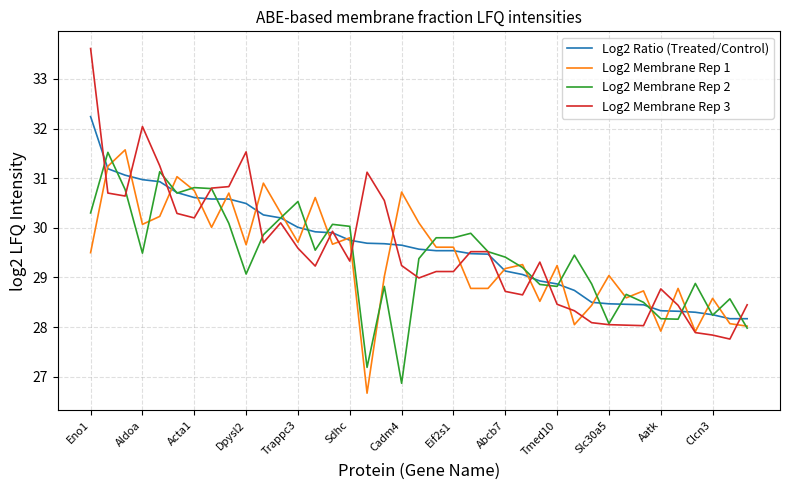

Which series has the widest spread of values?

Log2 Membrane Rep 3